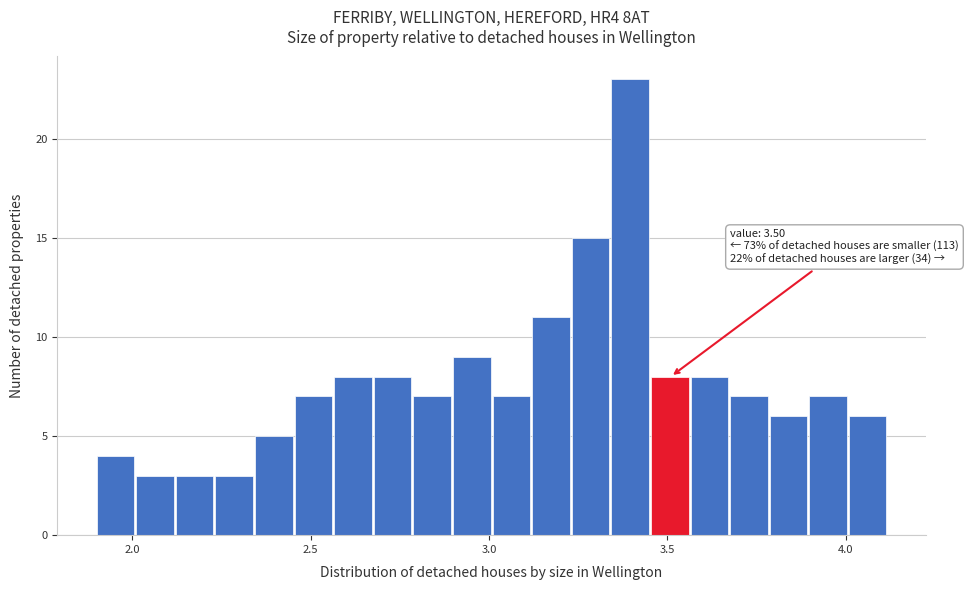

Around what value on the x-axis is the tallest bar? Give the approximate position of its centre, as read against the axis.

3.40